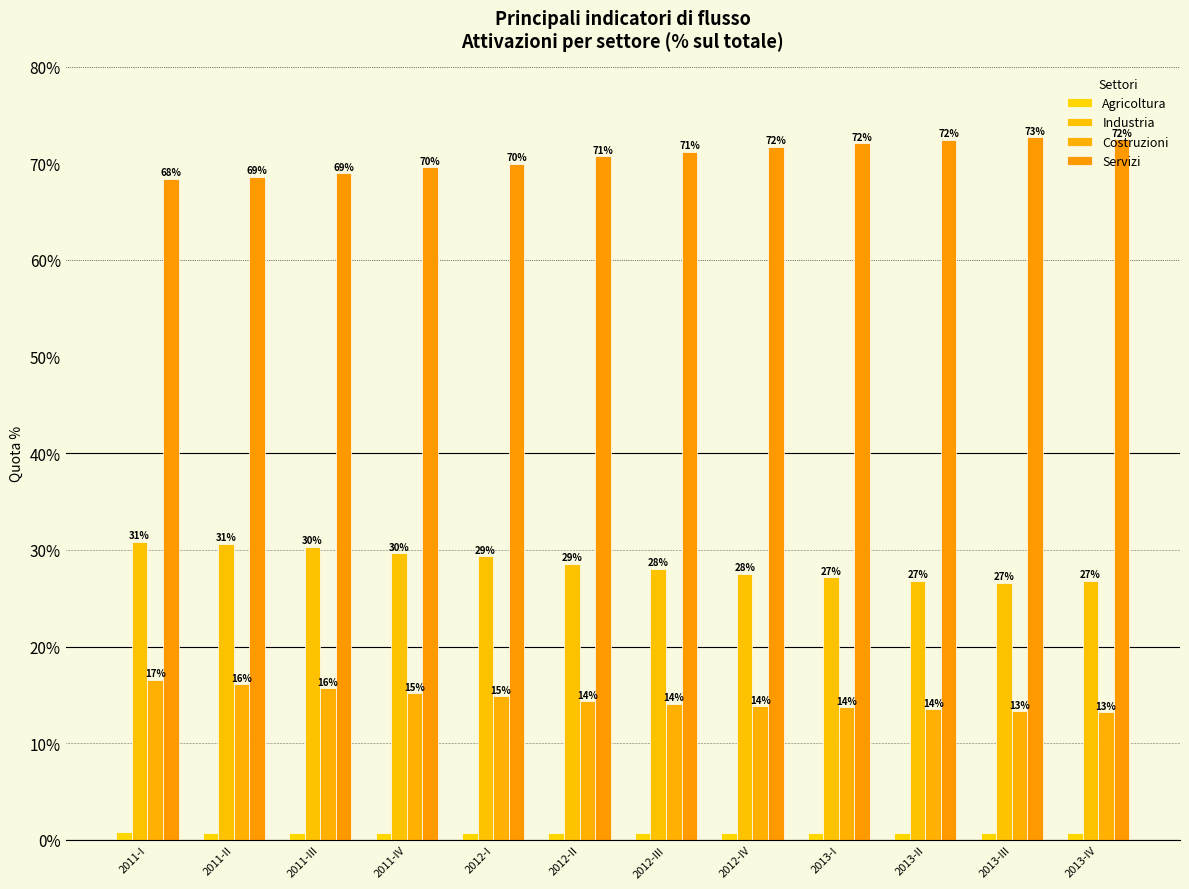

What is the maximum value shown in the chart?

72.7